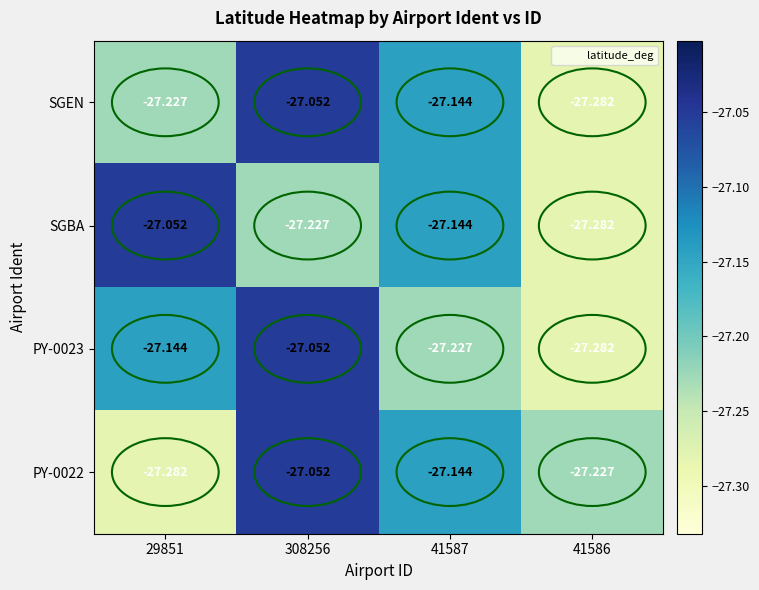

Is the value of PY-0022 at 41586 greater than the value of PY-0023 at 41586?

Yes